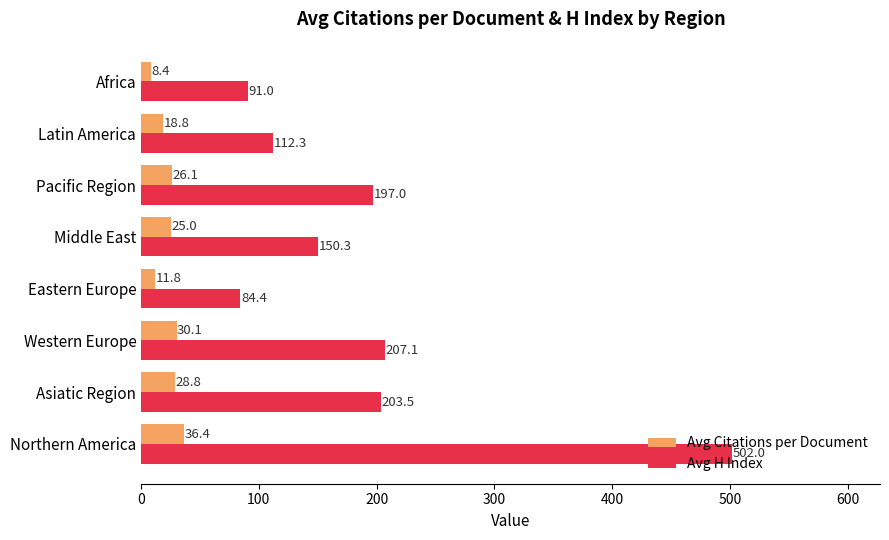

Between Asiatic Region and Africa, which series saw the biggest shift?

Avg H Index